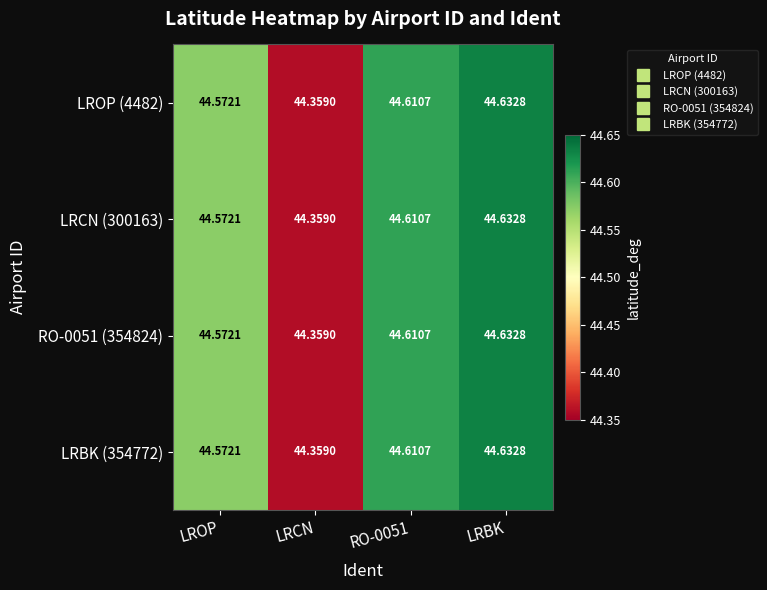

Which label corresponds to the smallest value in the chart?

LRCN